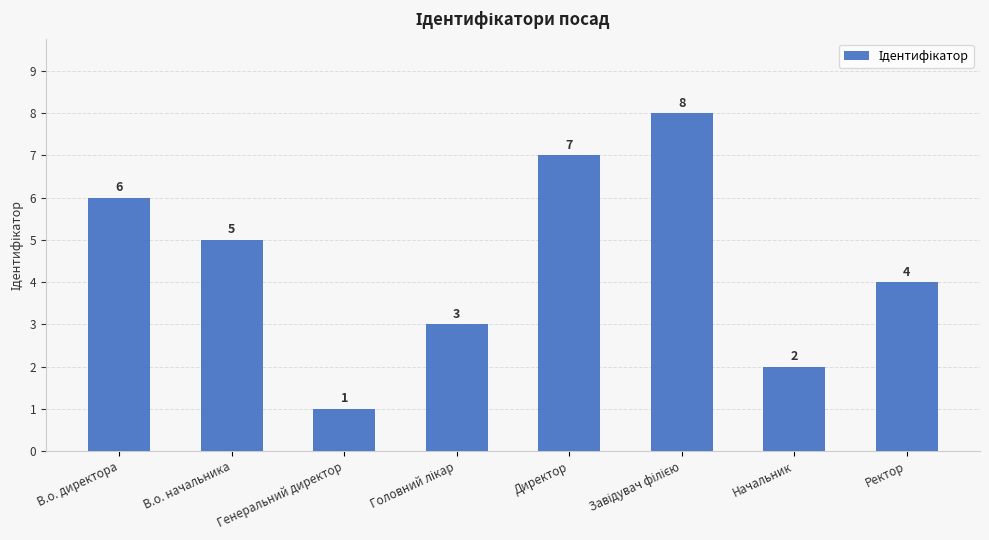

At which category does the chart reach its minimum across all series?

Генеральний директор